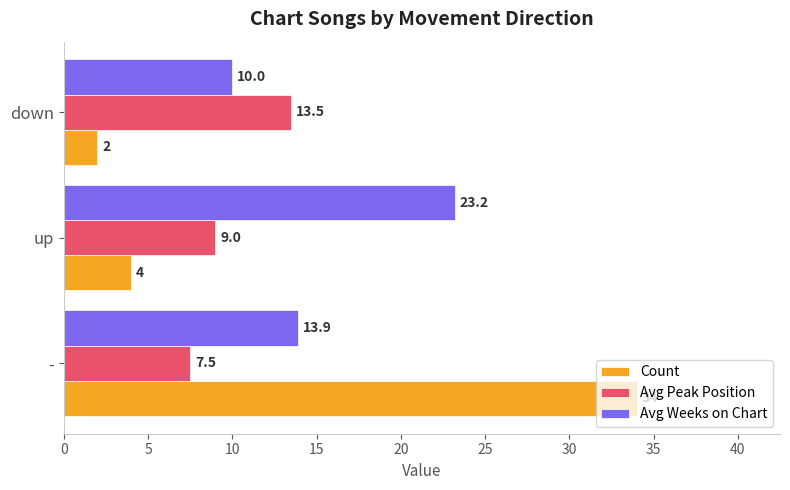

What is the greatest value displayed?

34.0